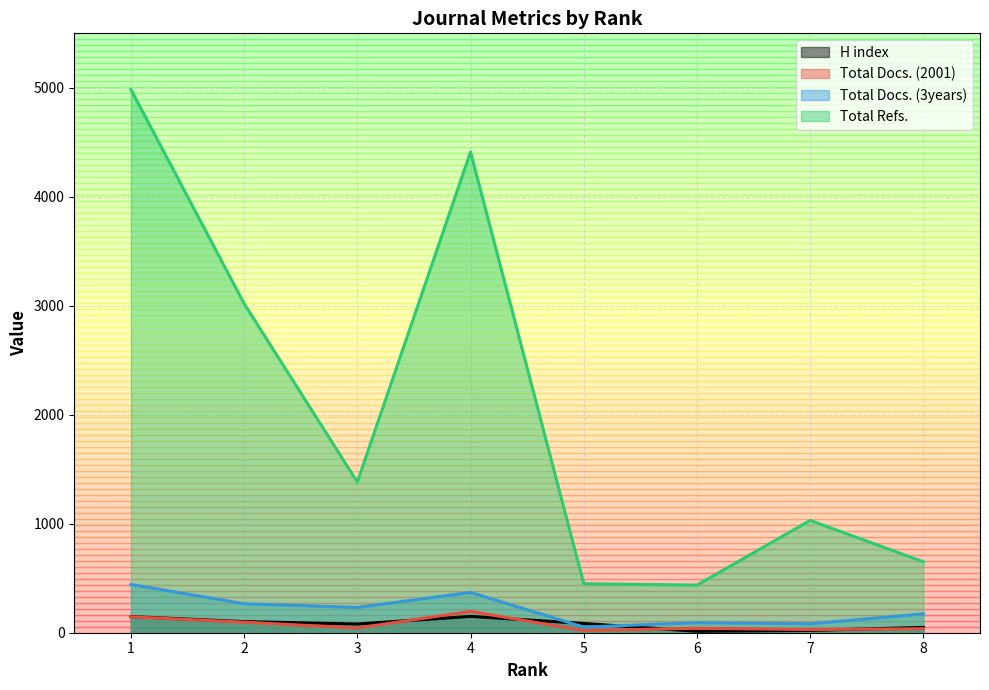

Does the chart display data point markers on the line(s)?

No